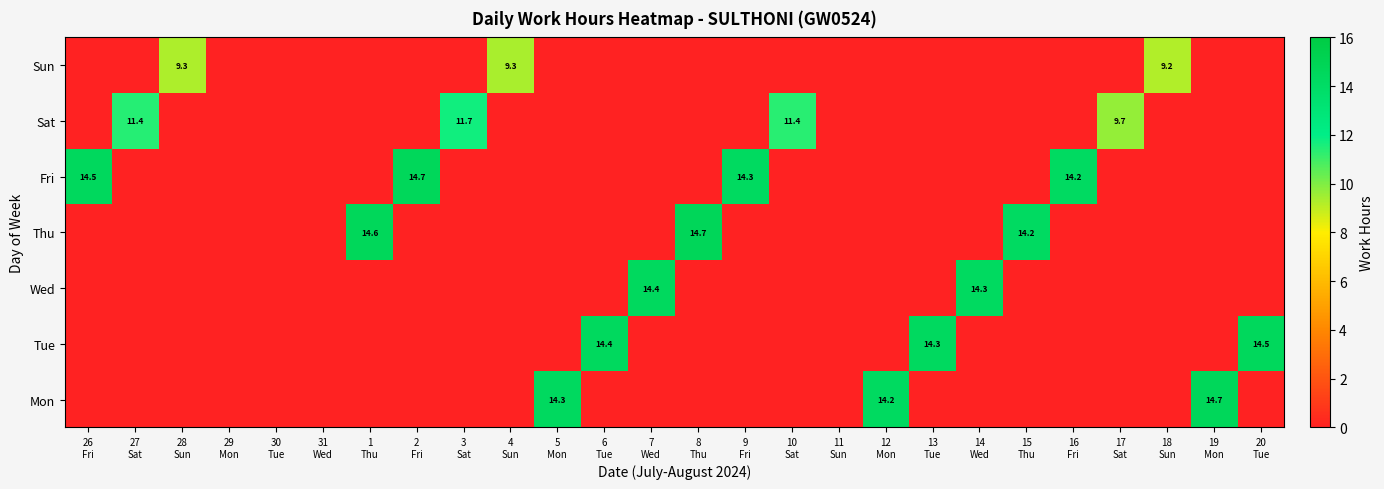

Is it true that Thu equals 6.9 at 8 Thu?

False